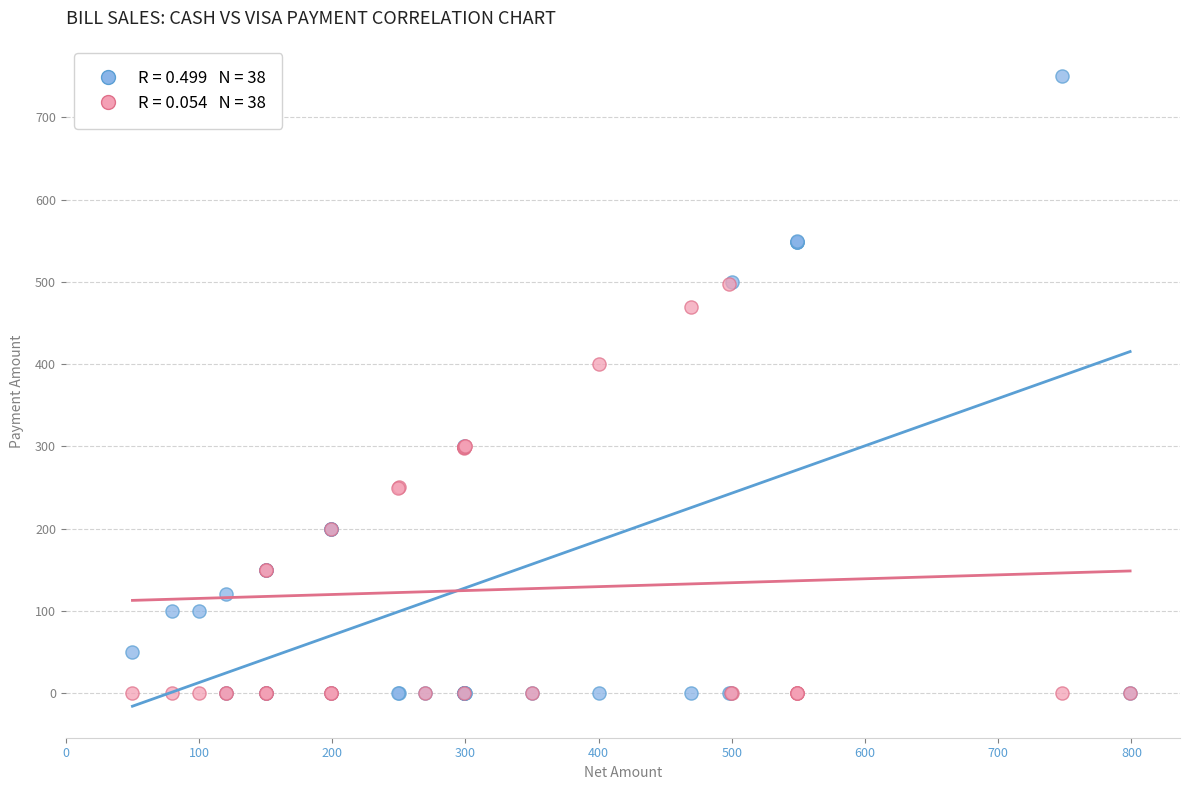

Across all series, what Y value is closest to 375?

400